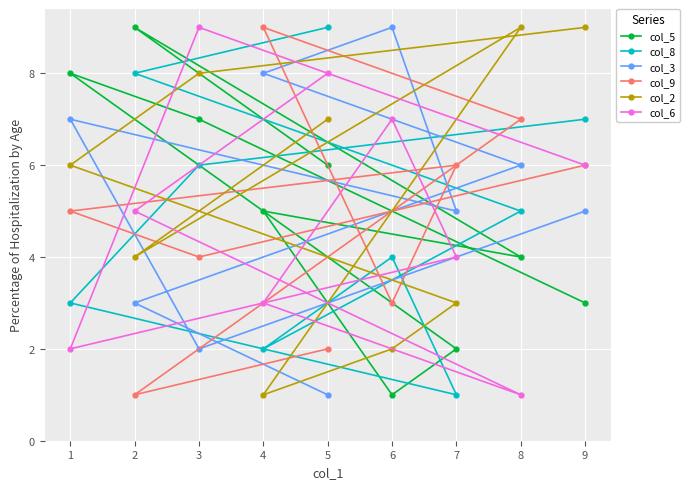

How many intersections are there between col_8 and col_3?

2